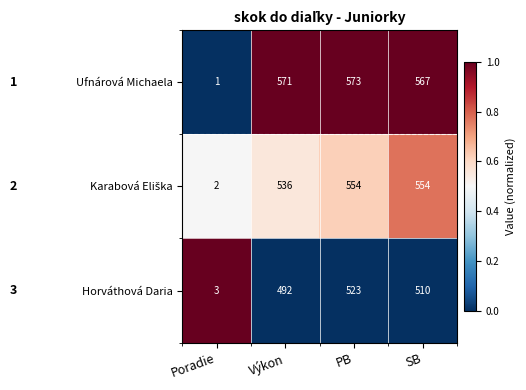

Is it true that Ufnárová Michaela equals 244 at SB?

False